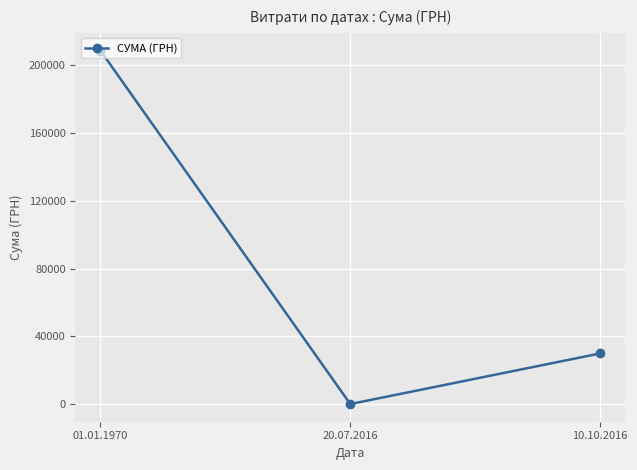

Rank the categories by value from lowest to highest.

20.07.2016, 10.10.2016, 01.01.1970